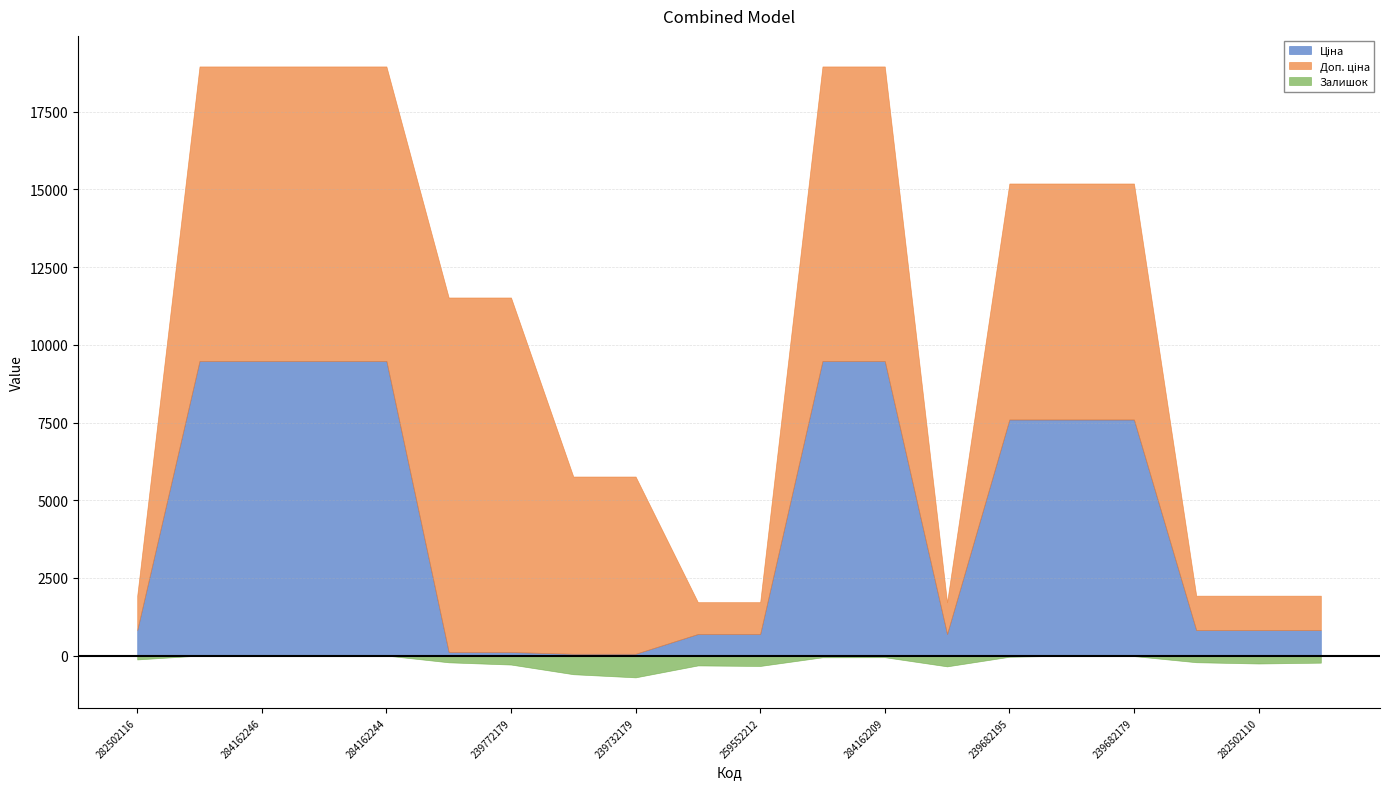

Which series has the widest spread of values?

Доп. ціна